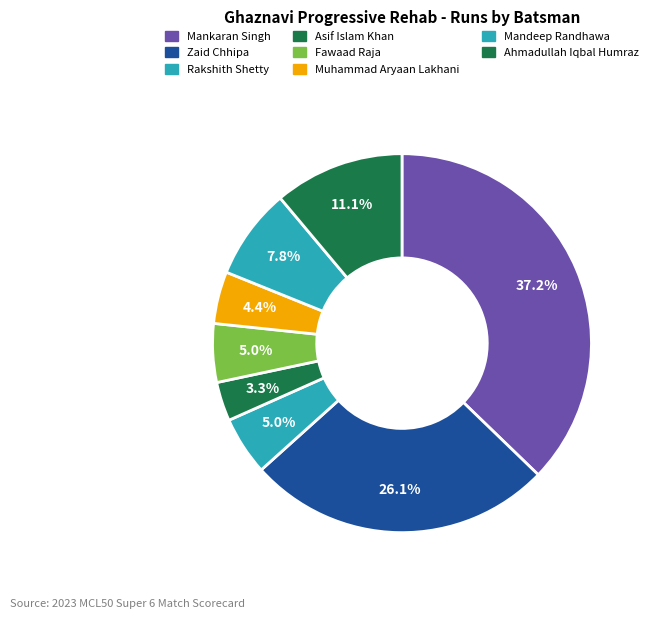

To the nearest percent, what is the average slice percentage?

12%